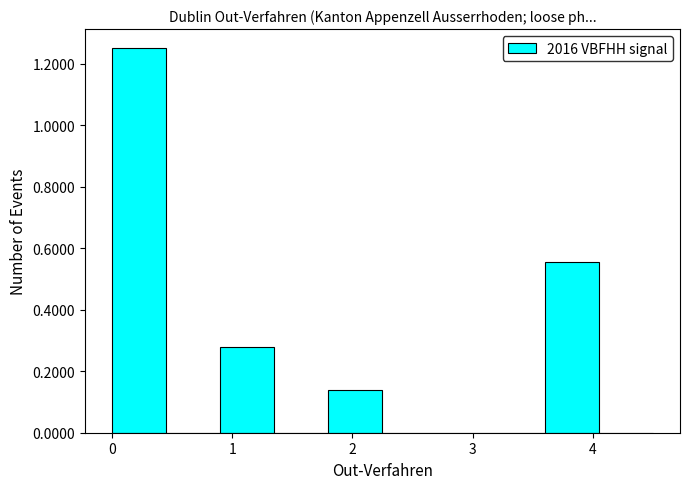

Reading left to right, list every bar in this chart as the range it spans on the x-axis followed by its height. Neither the bar edges nor the heights are printed on the chart, so give them approximately, as read against the axes.

0.00 to 0.45: 1.26
0.45 to 0.90: 0
0.90 to 1.35: 0.28
1.35 to 1.80: 0
1.80 to 2.25: 0.14
2.25 to 2.70: 0
2.70 to 3.15: 0
3.15 to 3.60: 0
3.60 to 4.05: 0.56
4.05 to 4.50: 0